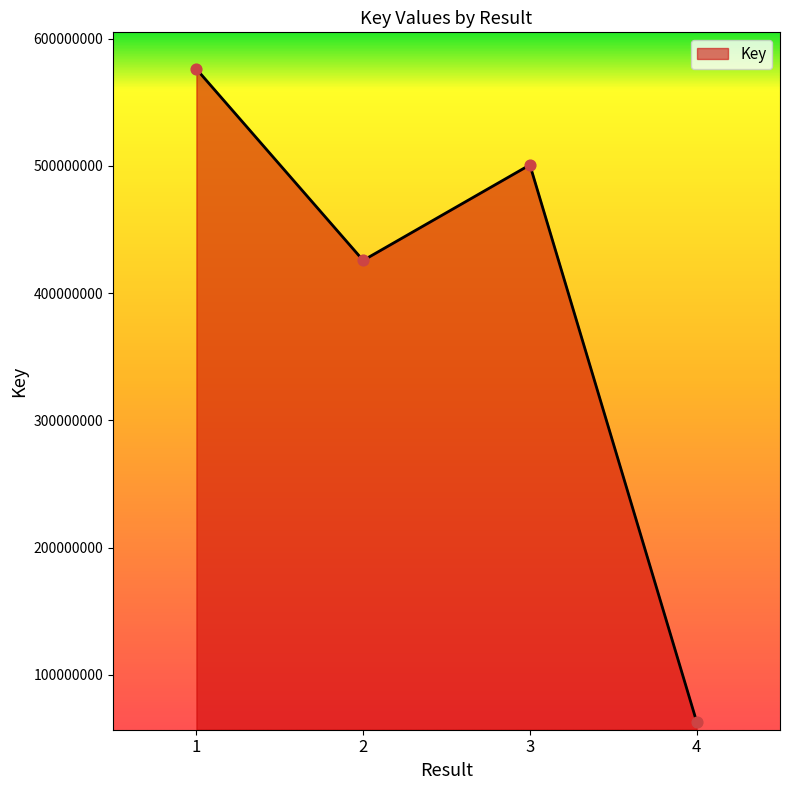

What is the ratio of the value at 2 to the value at 1?

0.7